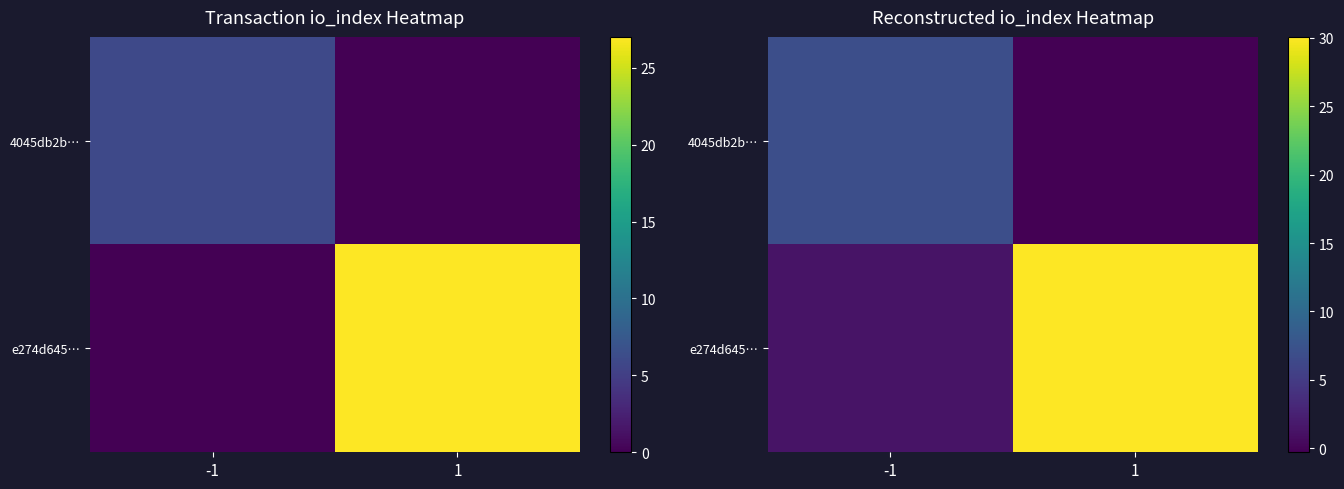

The 4045db2b… series shows -0.4 at 1. True or false?

False